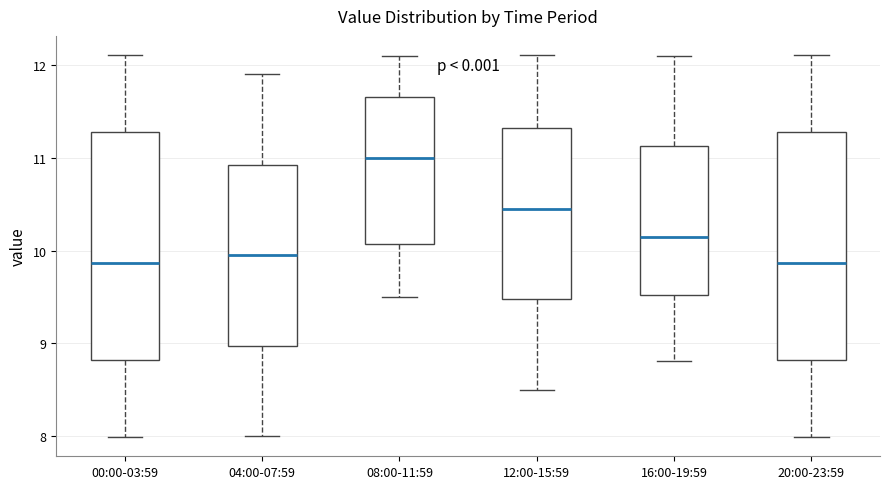

Reading left to right, transcribe this box plot: for each box, give where its median line is, the range the box spans, and where its two whiskers end, as read against the y-axis. The values are not printed on the chart, so give them approximately, as read against the axis.

00:00-03:59: median 9.9, box 8.8 to 11.3, whiskers 8.0 to 12.1
04:00-07:59: median 10.0, box 9.0 to 10.9, whiskers 8.0 to 11.9
08:00-11:59: median 11.0, box 10.1 to 11.7, whiskers 9.5 to 12.1
12:00-15:59: median 10.5, box 9.5 to 11.3, whiskers 8.5 to 12.1
16:00-19:59: median 10.2, box 9.5 to 11.1, whiskers 8.8 to 12.1
20:00-23:59: median 9.9, box 8.8 to 11.3, whiskers 8.0 to 12.1